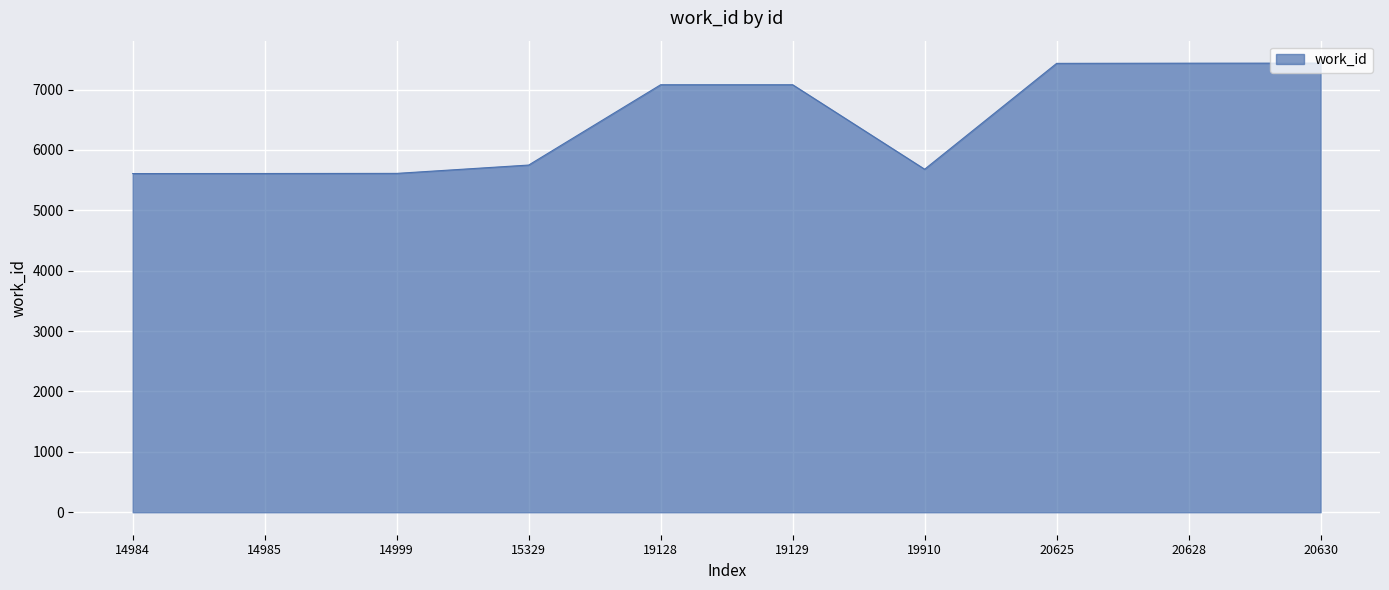

What is the change in value from 14999 to 20625?

+1822